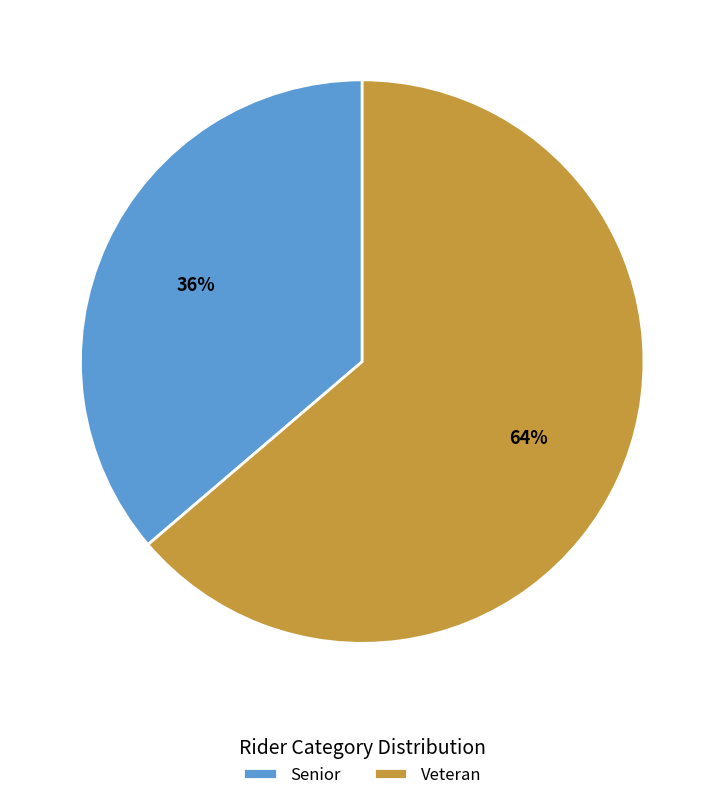

What is the ratio of the value at Senior to the value at Veteran?

0.6